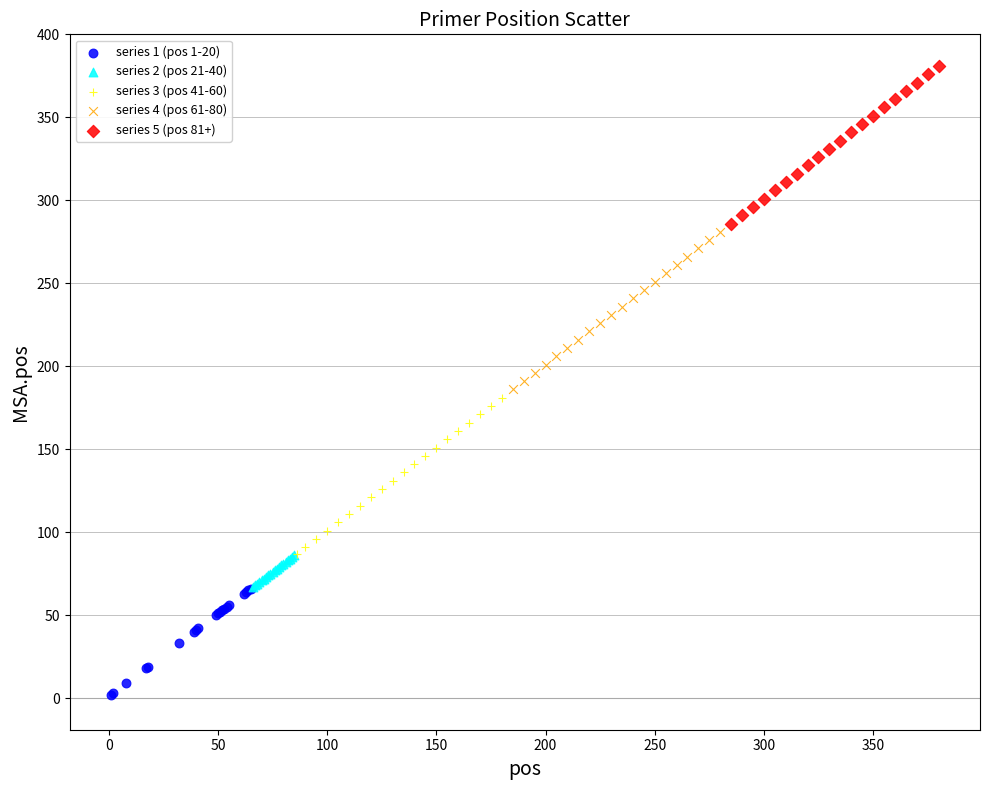

Which series contains the highest Y value?

series 5 (pos 81+)